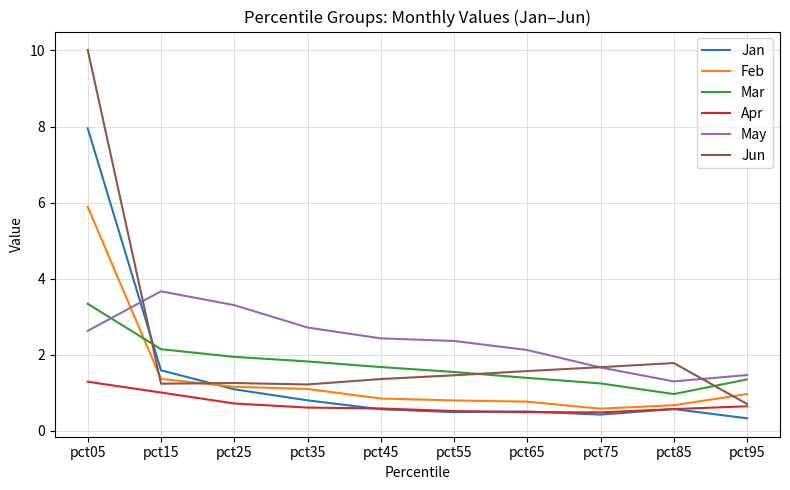

Which series has the largest total across all categories?

May